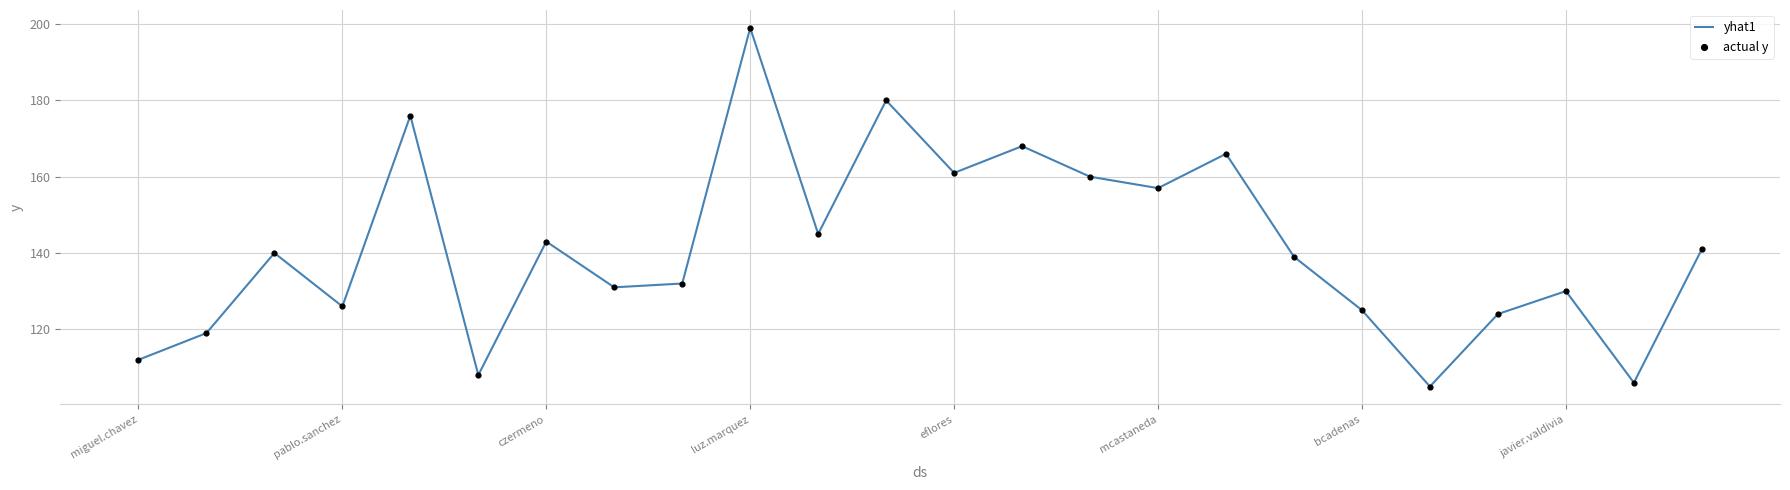

What is the minimum value shown in the chart?

105